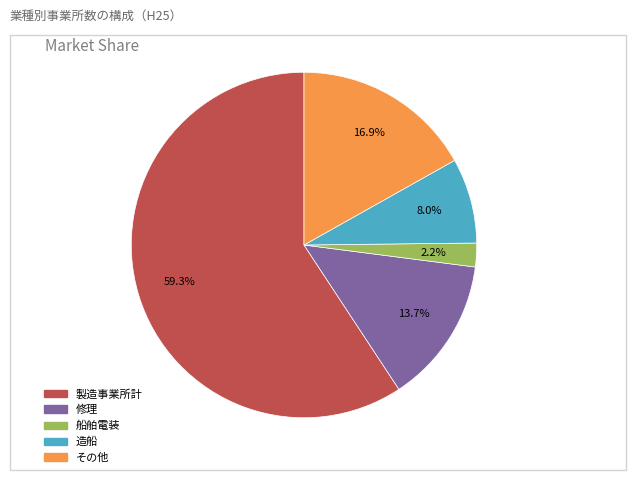

What percentage is the その他 slice, to the nearest percent?

17%